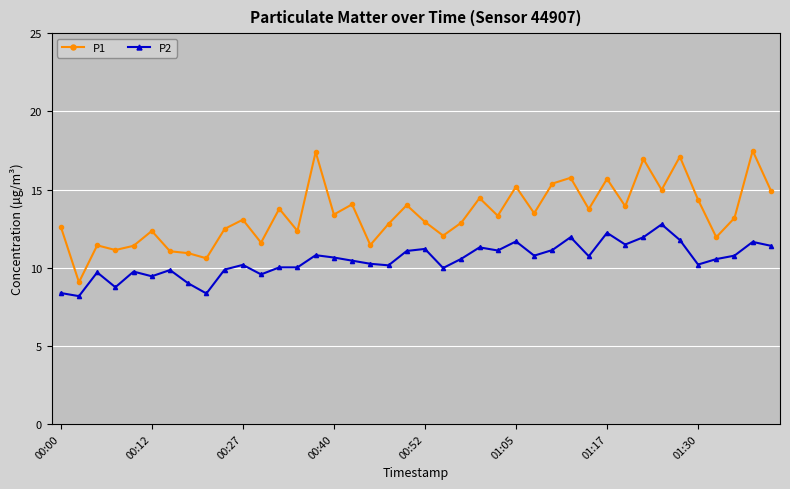

True or false: P1 and P2 intersect in this chart.

False